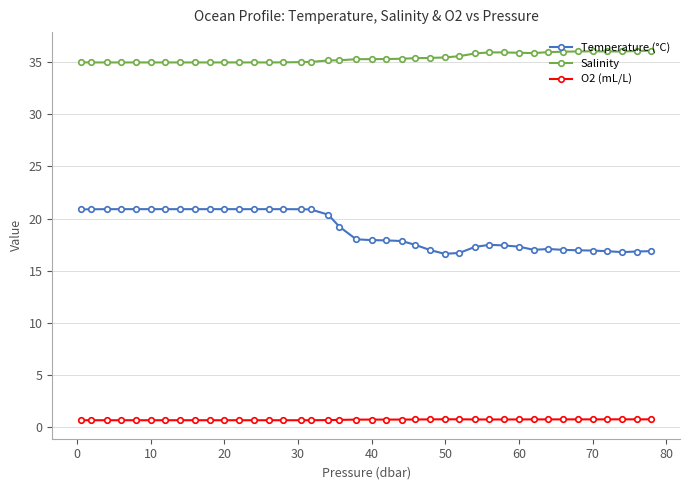

List the series in order of their overall mean, highest first.

Salinity, Temperature (°C), O2 (mL/L)